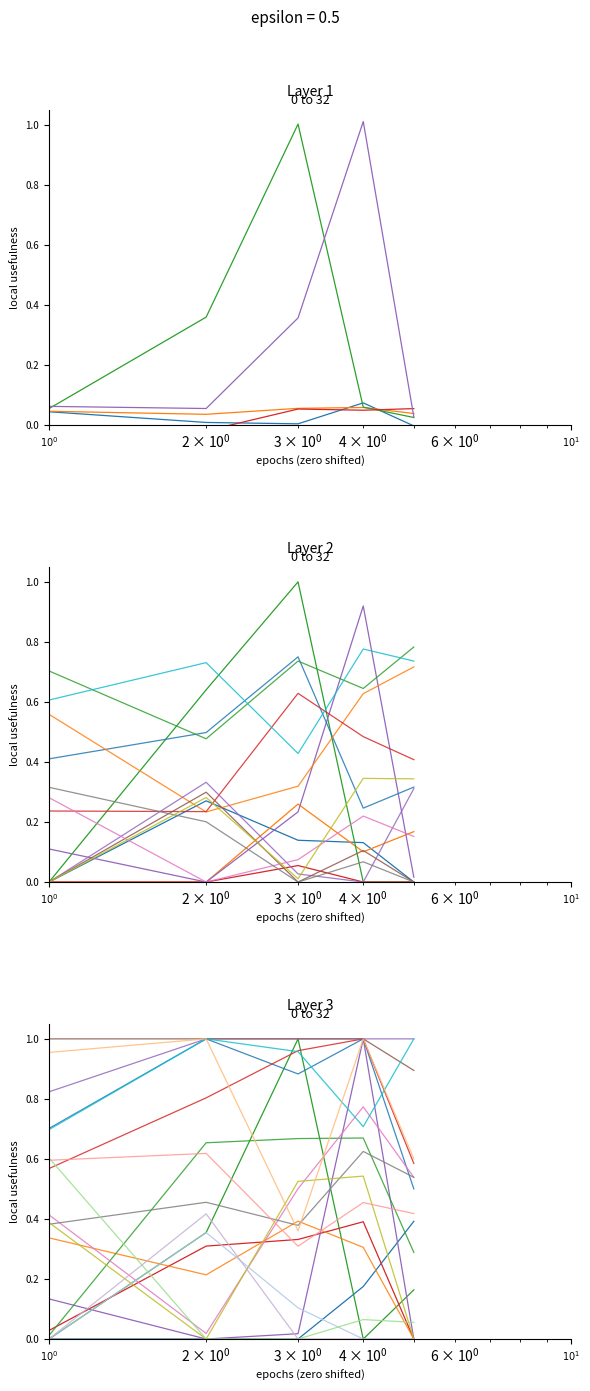

The value of Schritt_2 at 2018-09-17 is 0.2. True or false?

False